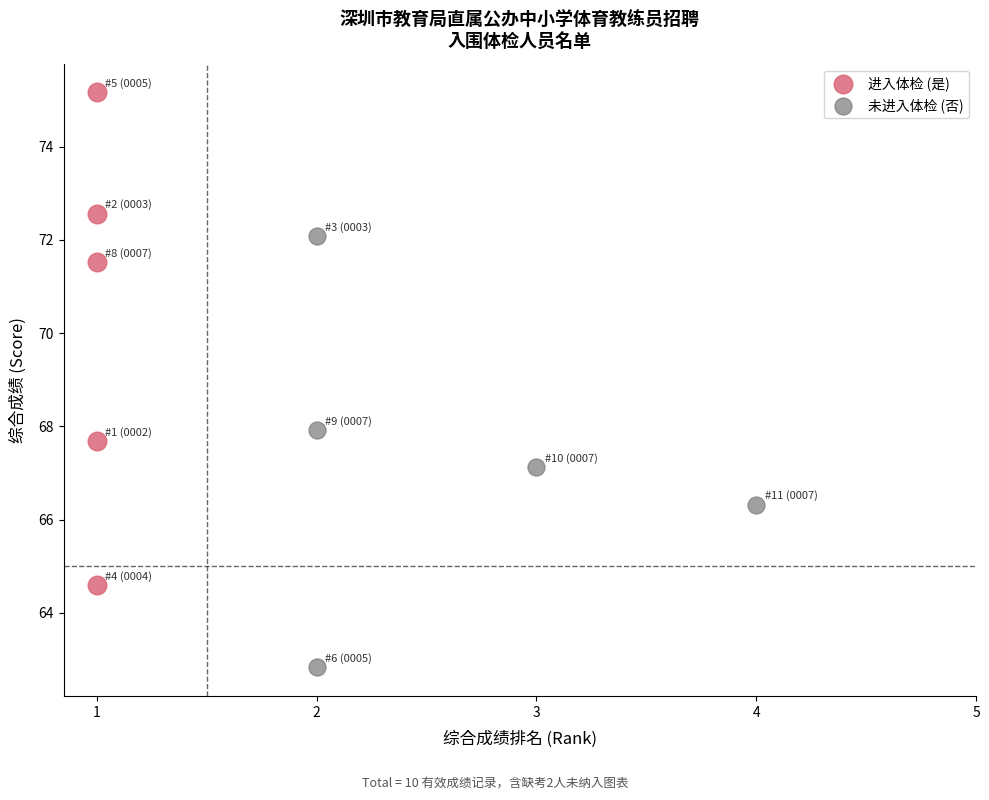

Which series contains the lowest Y value?

未进入体检 (否)